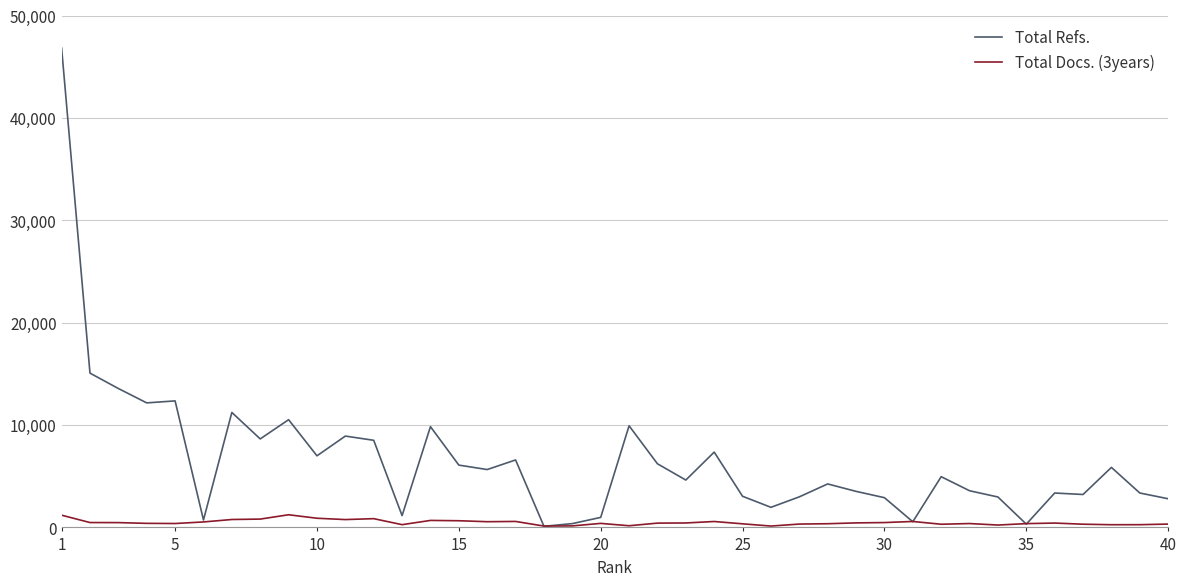

Which series has the largest range (max minus min)?

Total Refs.